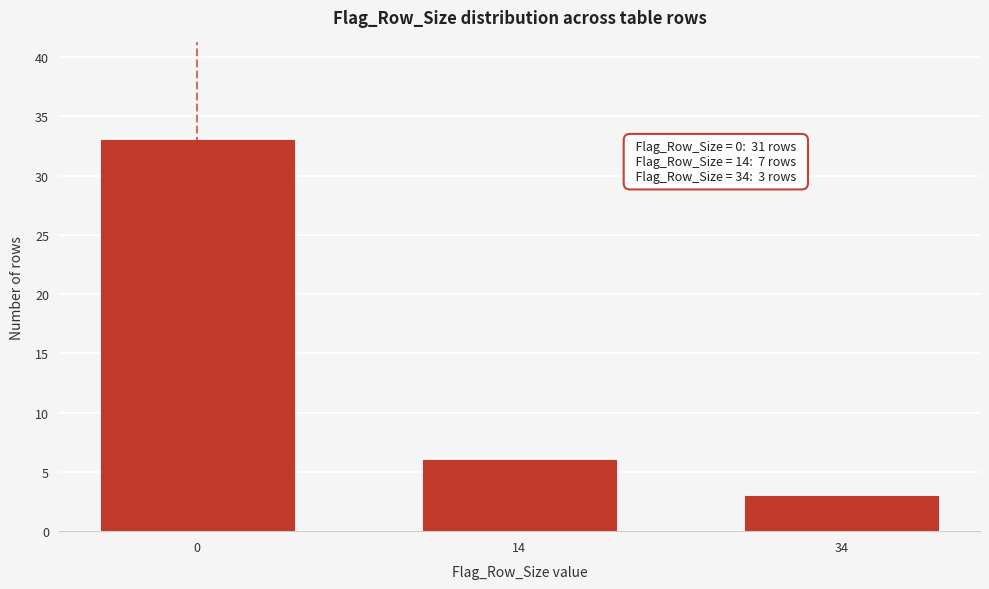

Reading left to right, extract all data points from this chart.

33	6	3